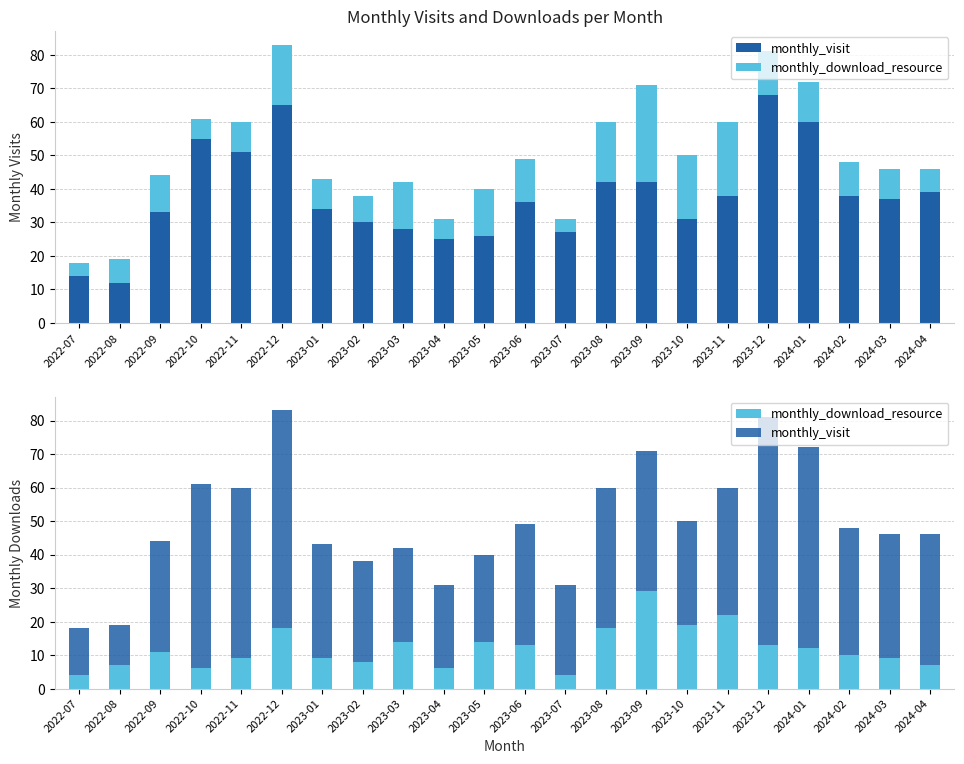

The monthly_download_resource series shows 13 at 2022-11. True or false?

False